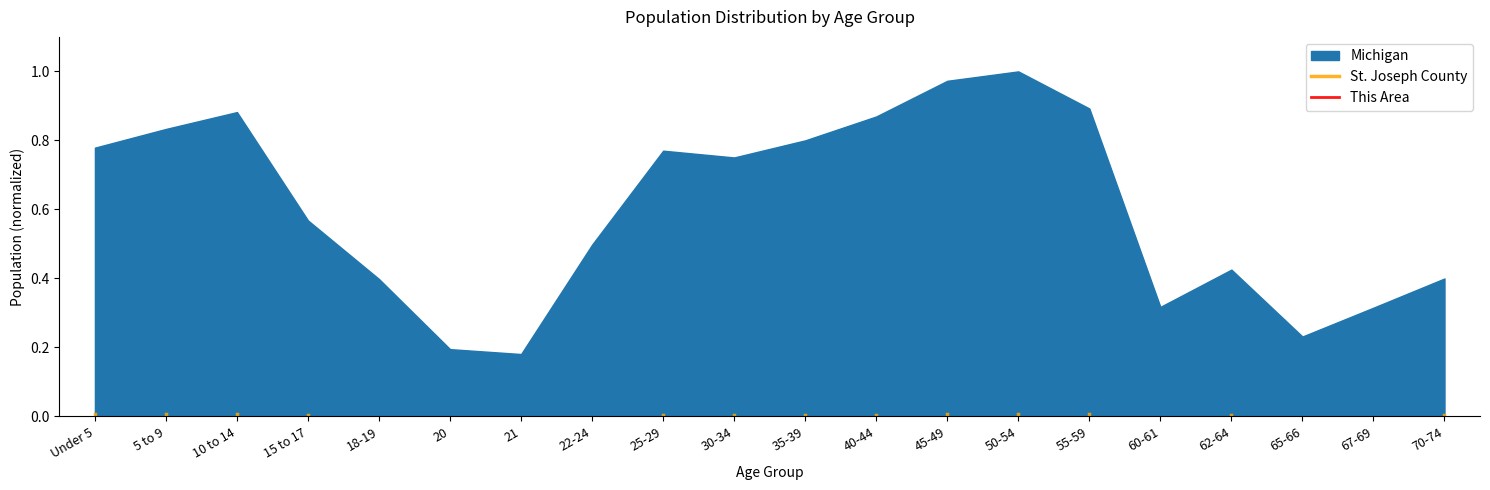

How many distinct data groups are displayed?

1